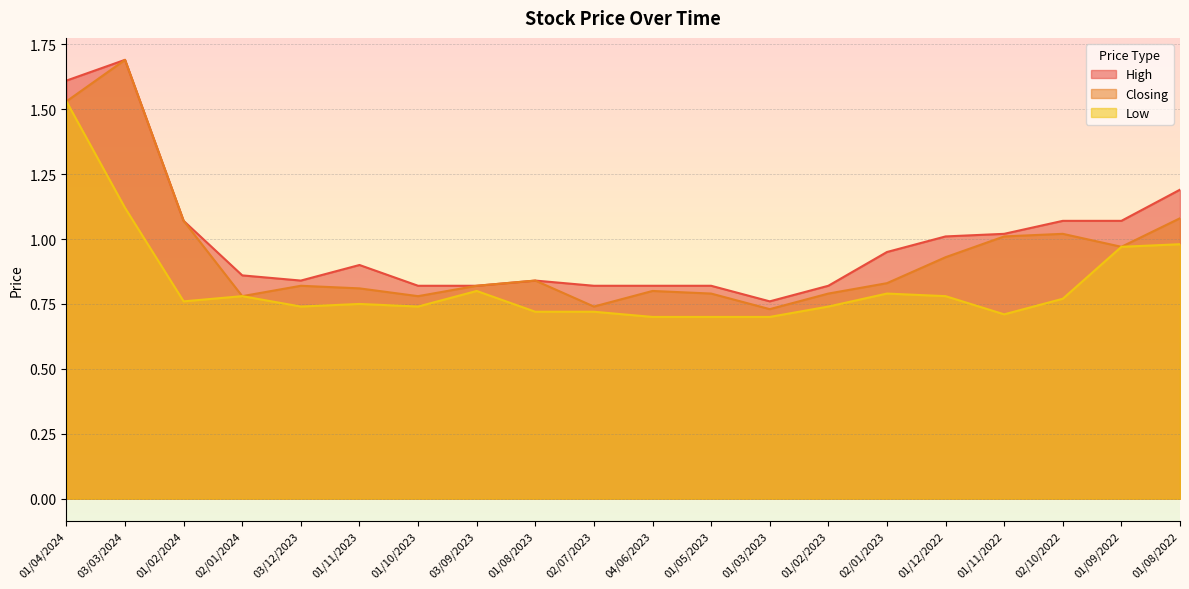

The value of Low at 01/03/2023 is 0.7. True or false?

True